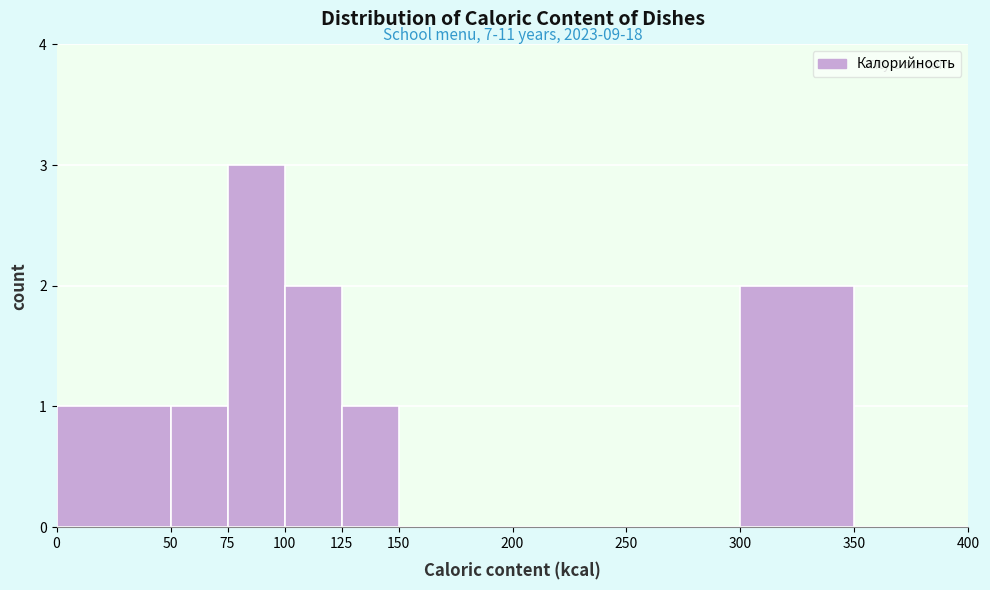

Which range on the x-axis has the tallest bar?

75 to 100